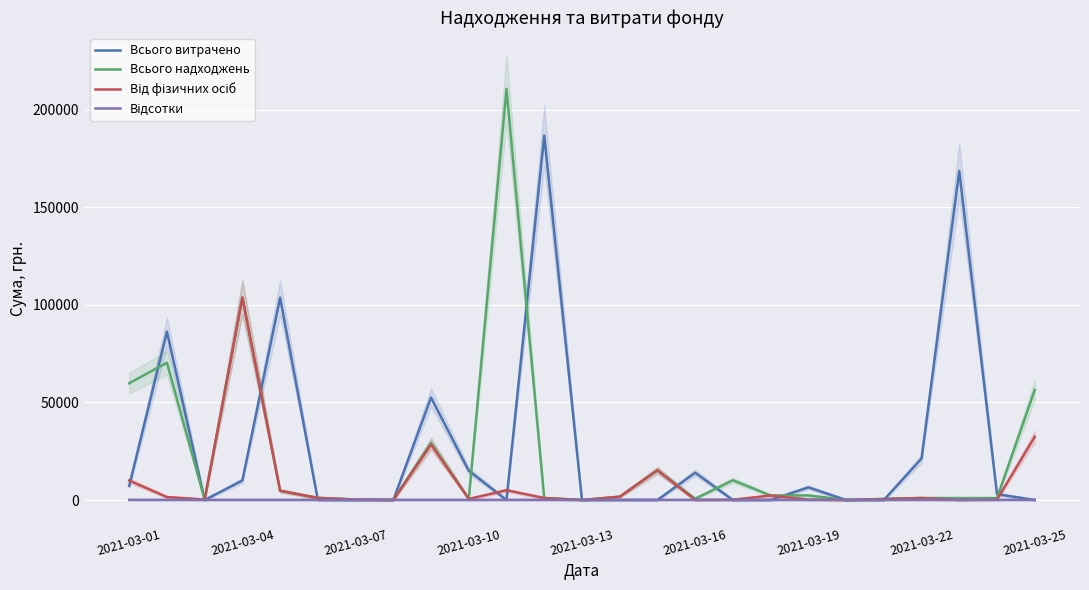

At which category is the sum across all series the highest?

2021-03-04